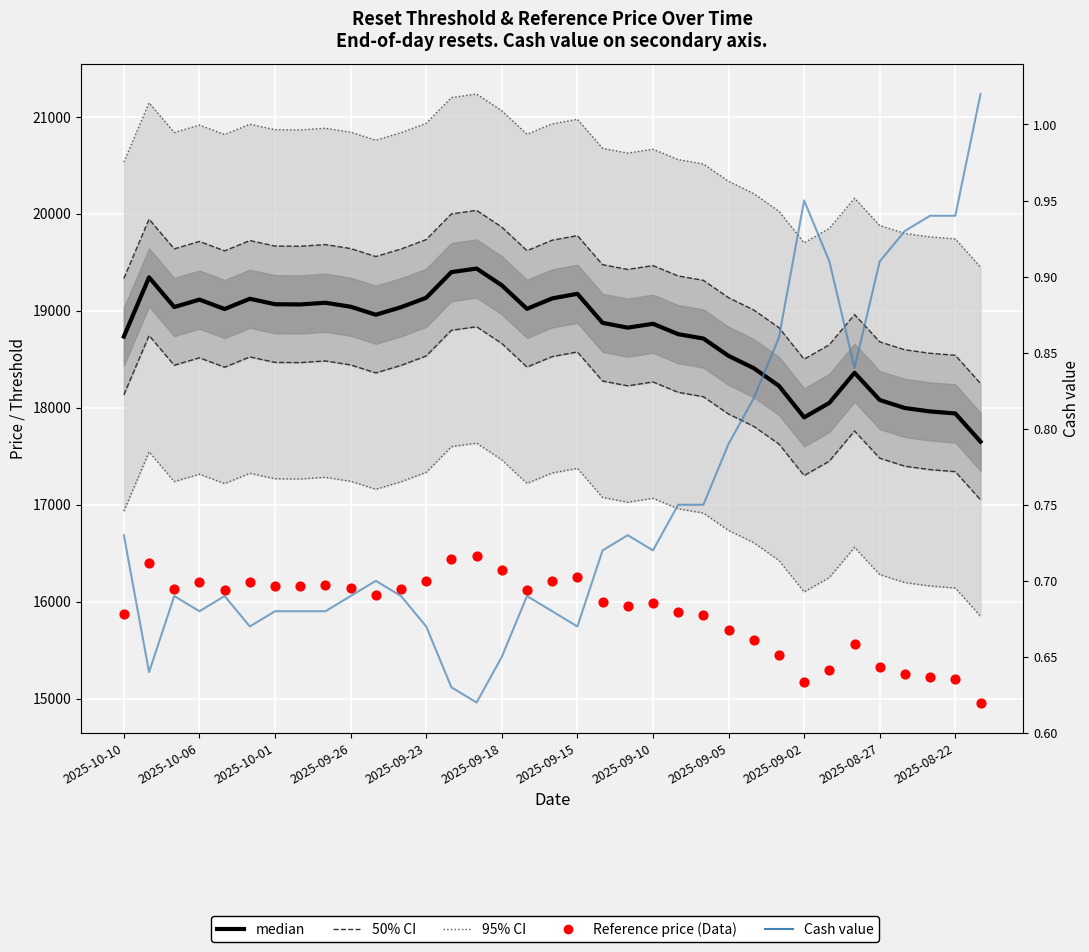

Which series contains the highest Y value?

95% CI